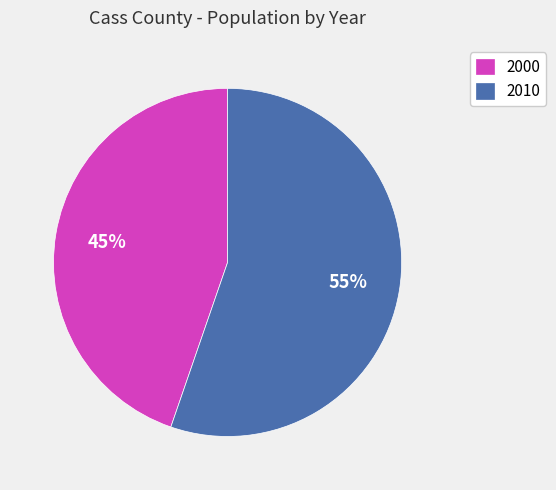

Combined, do 2010 and 2000 account for over 50%?

Yes